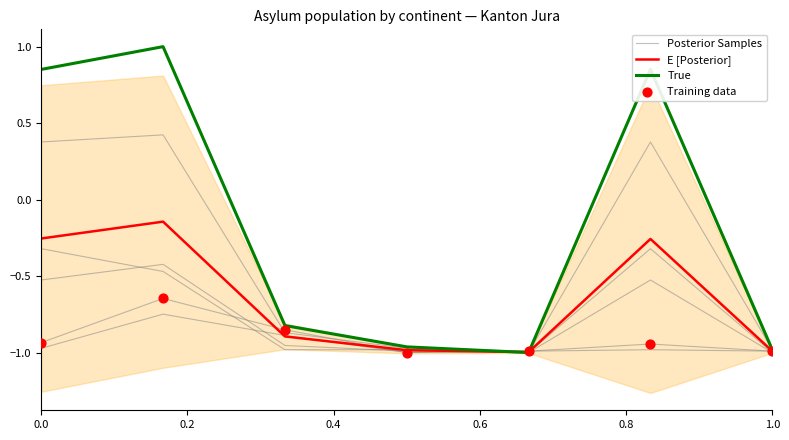

At which category is the sum across all series the highest?

0.2